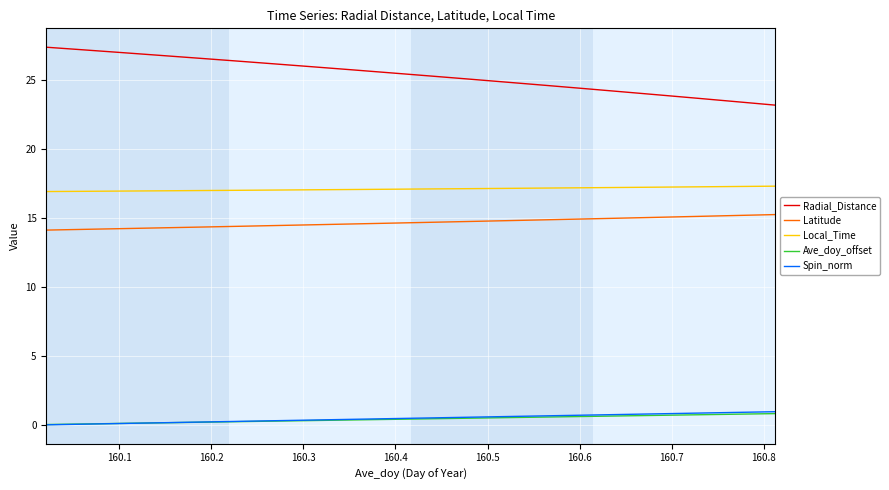

True or false: Ave_doy_offset and Local_Time cross at least once.

False